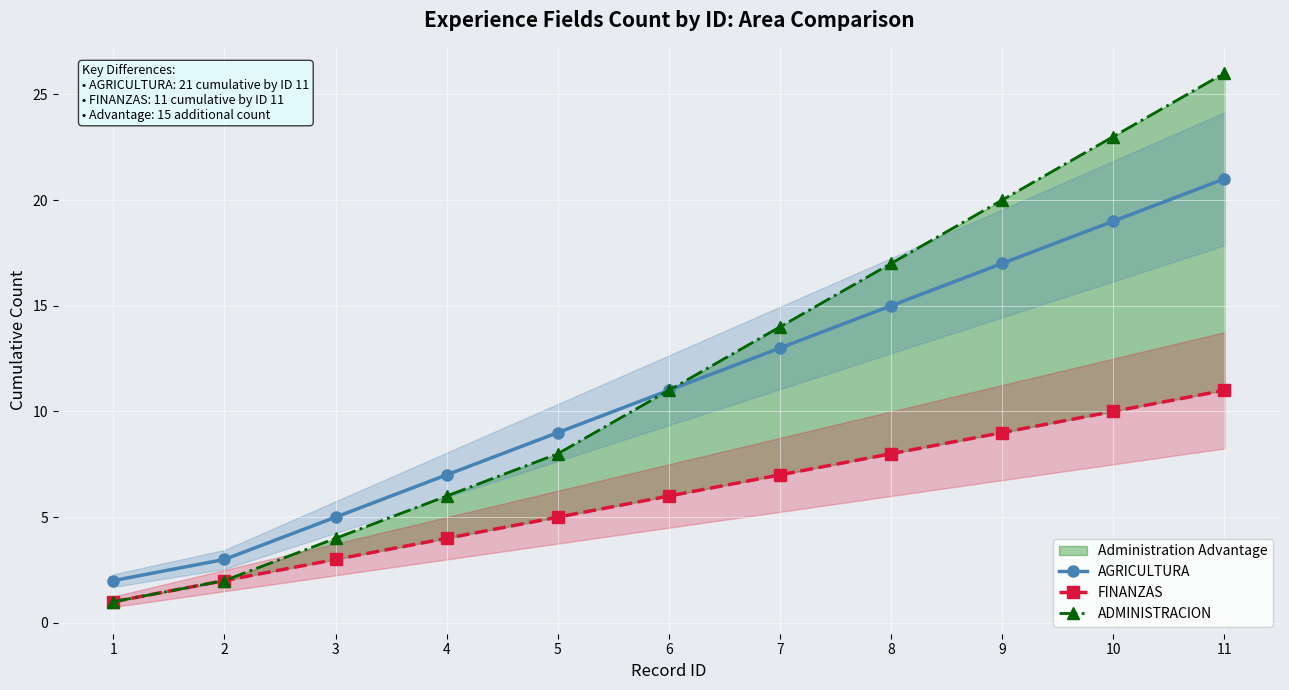

What is the value of the FINANZAS point at the 7th from the left?

7